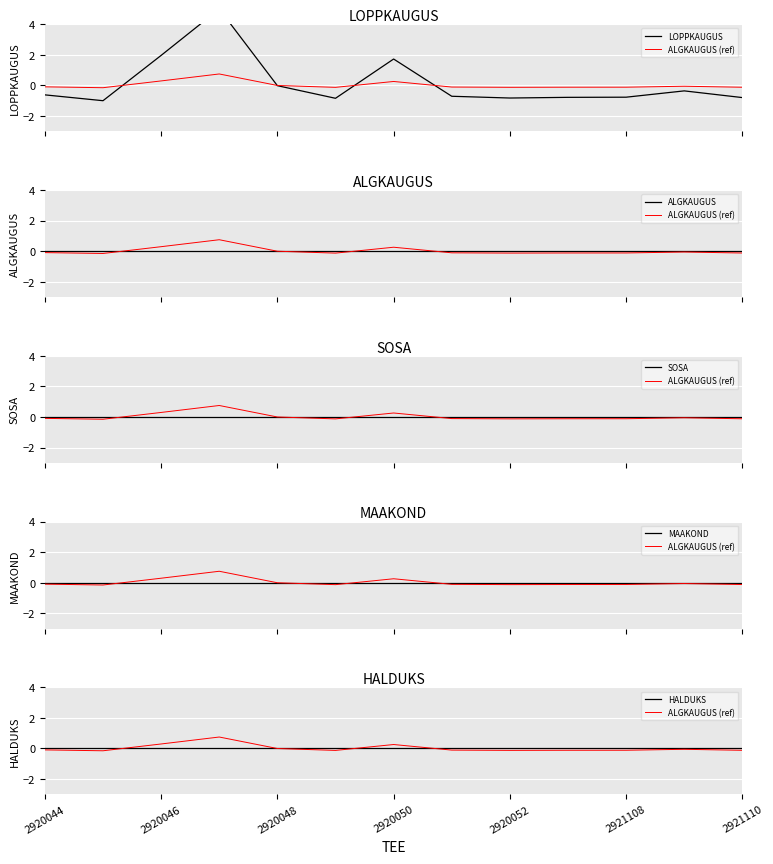

True or false: SOSA has a value of 0.0 at 2920046.

True